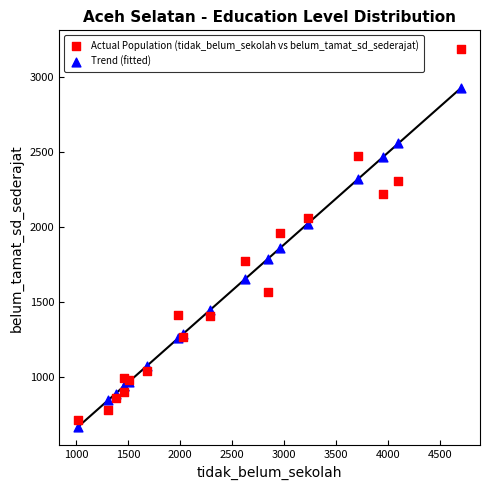

Across all series, what Y value is closest to 1929?

1962.0